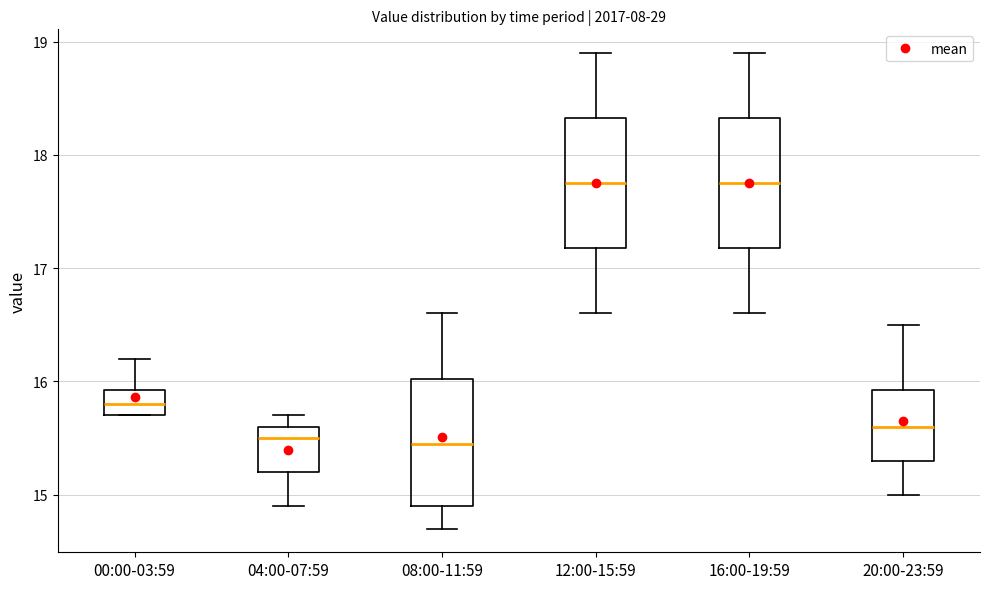

Reading left to right, transcribe this box plot: for each box, give where its median line is, the range the box spans, and where its two whiskers end, as read against the y-axis. The values are not printed on the chart, so give them approximately, as read against the axis.

00:00-03:59: median 15.8, box 15.7 to 15.9, whiskers 15.7 to 16.2
04:00-07:59: median 15.5, box 15.2 to 15.6, whiskers 14.9 to 15.7
08:00-11:59: median 15.5, box 14.9 to 16.0, whiskers 14.7 to 16.6
12:00-15:59: median 17.8, box 17.2 to 18.3, whiskers 16.6 to 18.9
16:00-19:59: median 17.8, box 17.2 to 18.3, whiskers 16.6 to 18.9
20:00-23:59: median 15.6, box 15.3 to 15.9, whiskers 15.0 to 16.5